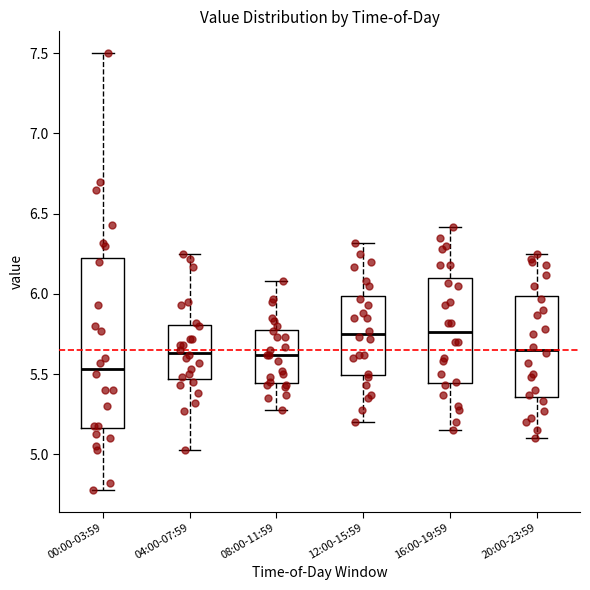

Reading left to right, transcribe this box plot: for each box, give where its median line is, the range the box spans, and where its two whiskers end, as read against the y-axis. The values are not printed on the chart, so give them approximately, as read against the axis.

00:00-03:59: median 5.55, box 5.15 to 6.25, whiskers 4.80 to 7.50
04:00-07:59: median 5.65, box 5.45 to 5.80, whiskers 5.05 to 6.25
08:00-11:59: median 5.60, box 5.45 to 5.80, whiskers 5.30 to 6.10
12:00-15:59: median 5.75, box 5.50 to 6.00, whiskers 5.20 to 6.30
16:00-19:59: median 5.75, box 5.45 to 6.10, whiskers 5.15 to 6.40
20:00-23:59: median 5.65, box 5.35 to 6.00, whiskers 5.10 to 6.25